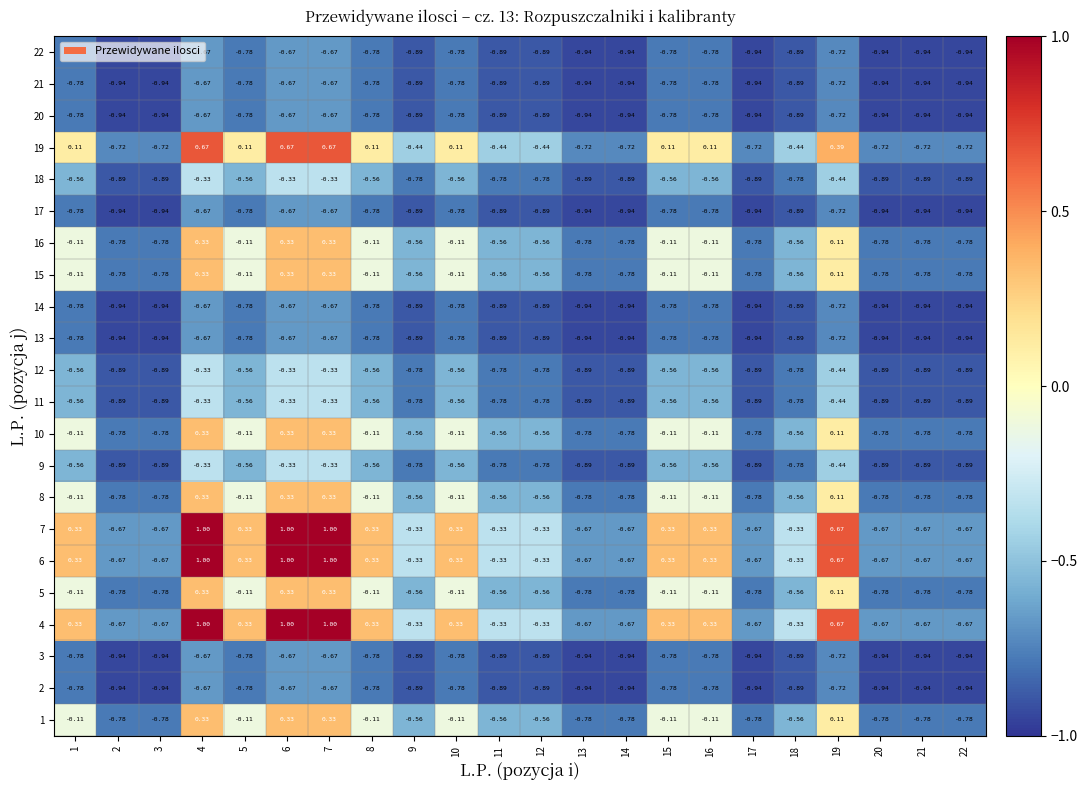

Is the value of 18 at 21 greater than the value of 15 at 15?

No